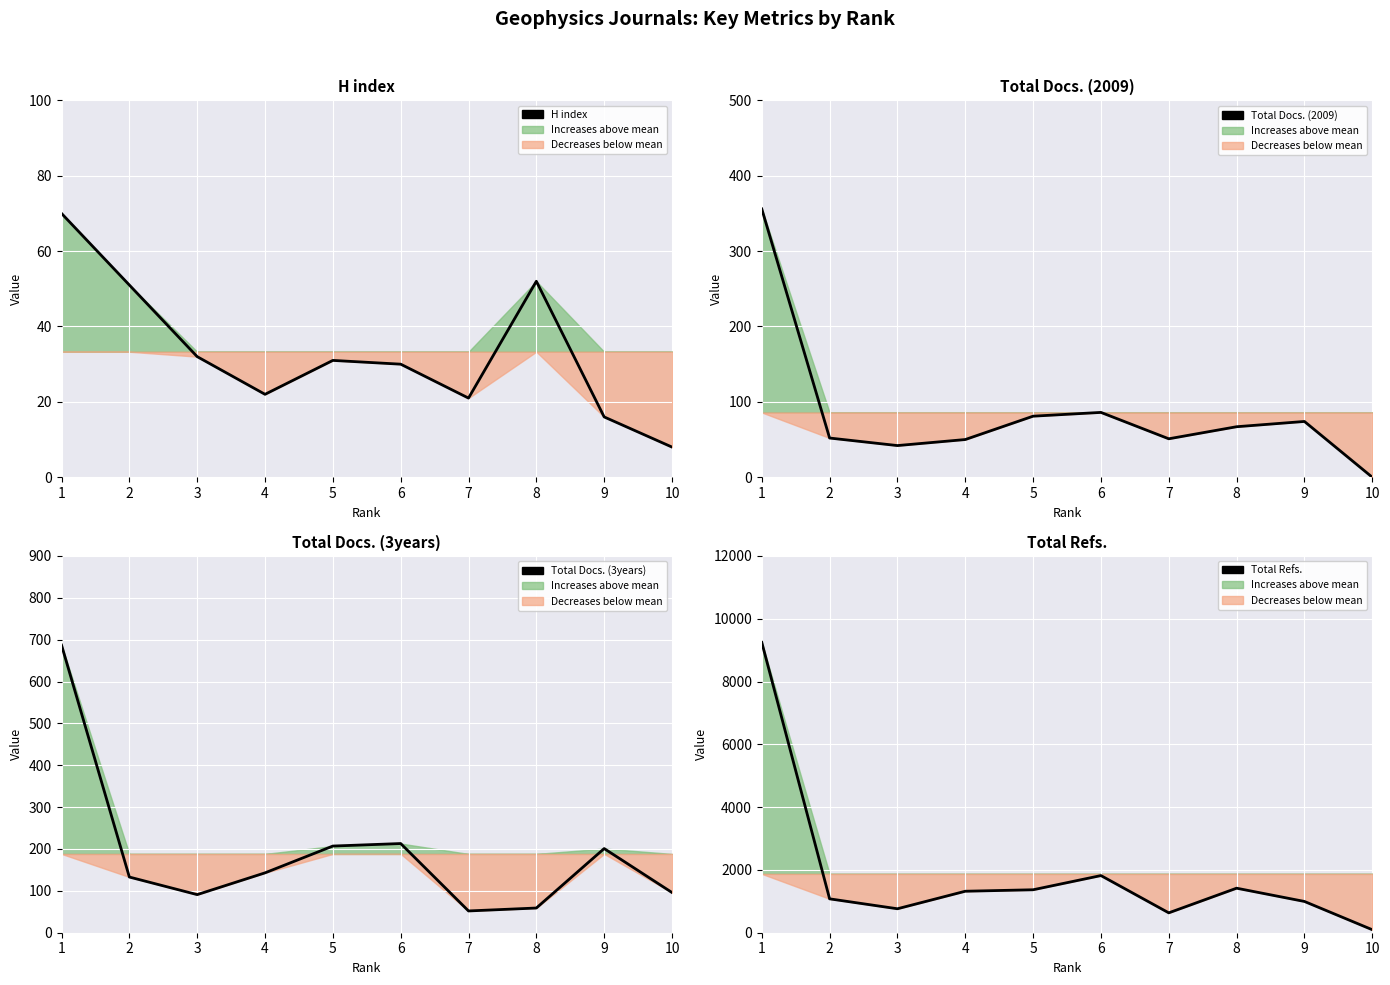

Count the number of categories in the chart.

10